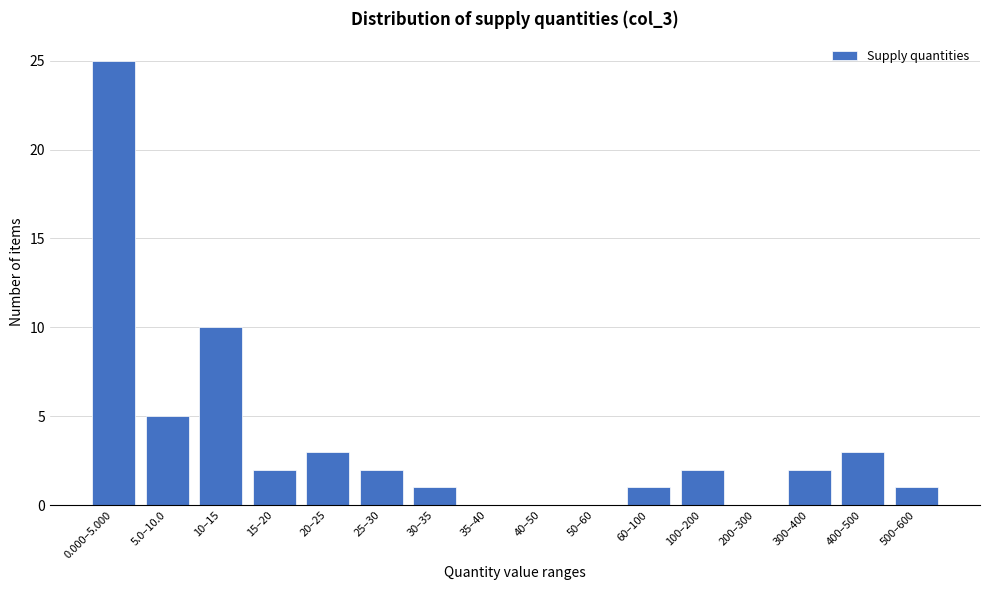

Reading left to right, list all the values displayed in this chart.

0.000–5.000=25	5.0–10.0=5	10–15=10	15–20=2	20–25=3	25–30=2	30–35=1	35–40=0	40–50=0	50–60=0	60–100=1	100–200=2	200–300=0	300–400=2	400–500=3	500–600=1